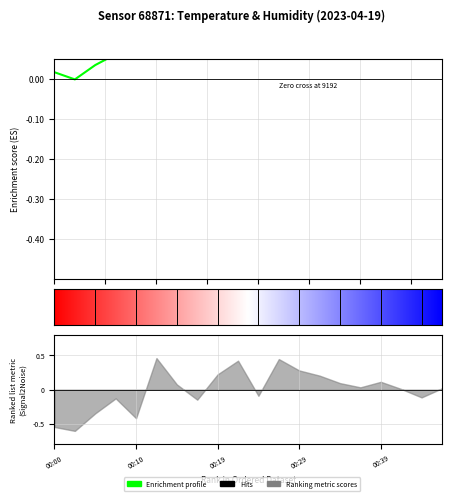

What is the sum of all values?

5.0